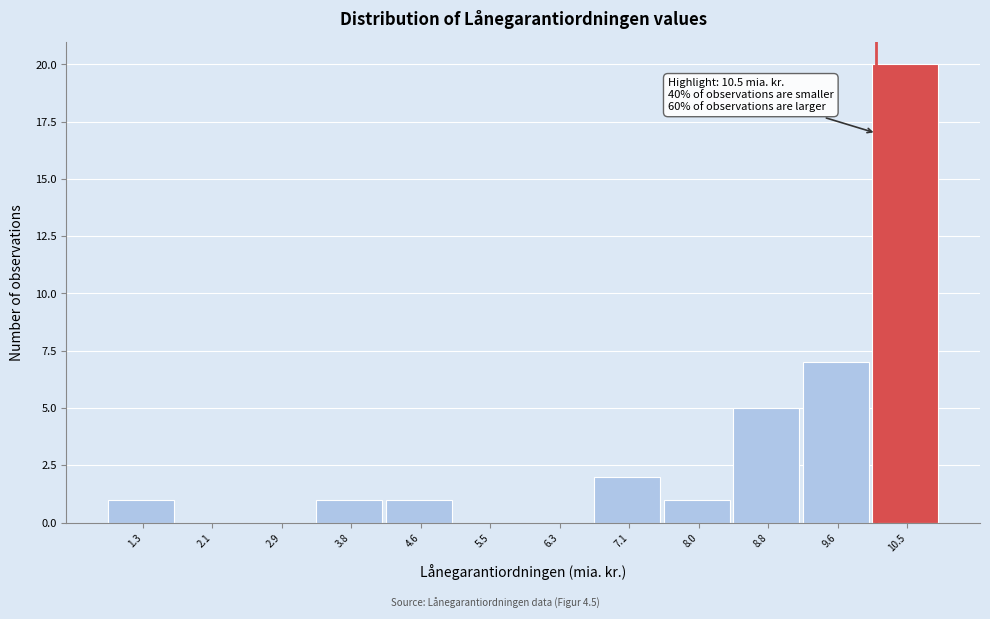

Between 8.8 and 8.0, which is larger?

8.8